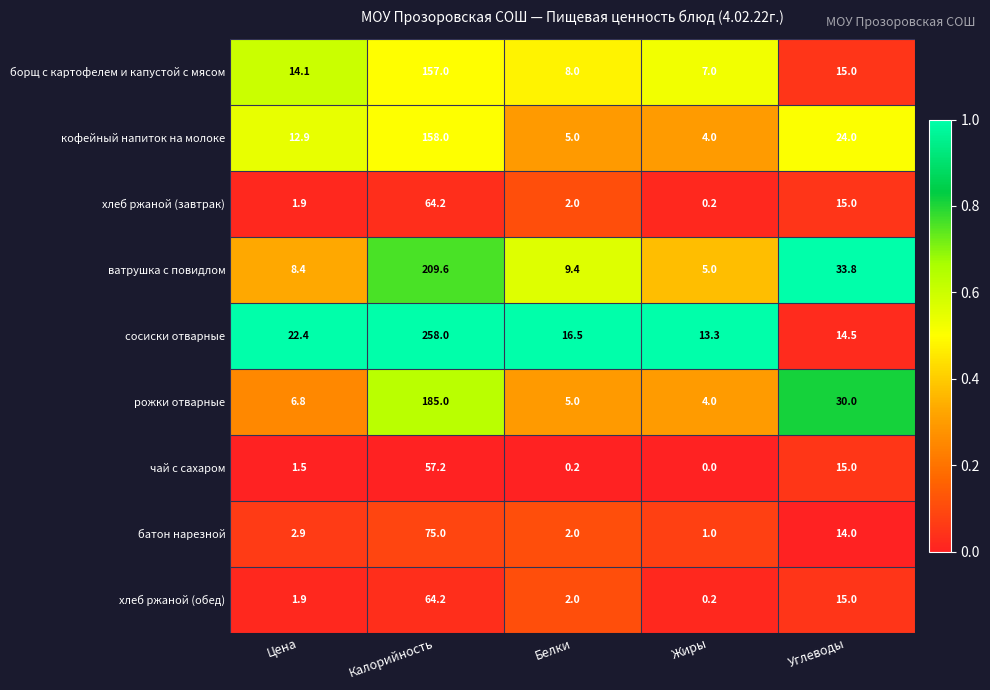

True or false: хлеб ржаной (обед) has a value of 18.8 at Калорийность.

False